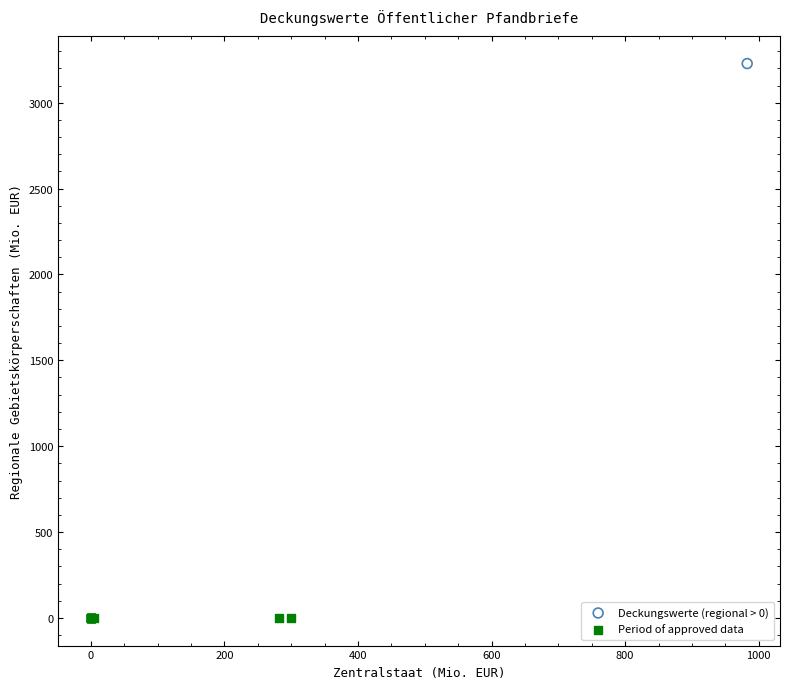

What are all the series names shown in the legend?

Deckungswerte (regional > 0), Period of approved data